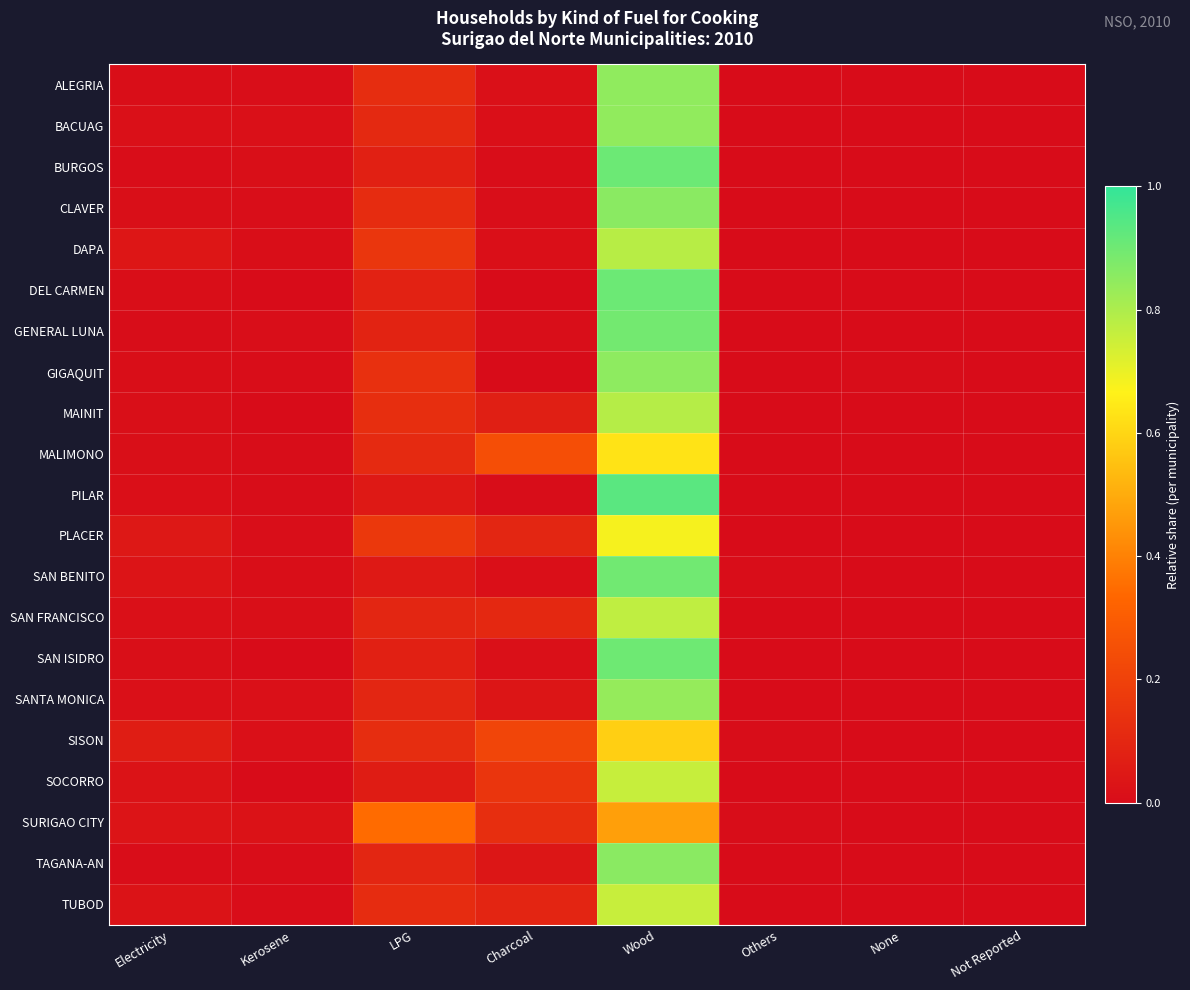

Reading right to left, transcribe all the data shown in this chart.

ALEGRIA: Not Reported=0.0	None=0.0	Others=0.0	Wood=0.8	Charcoal=0.0	LPG=0.1	Kerosene=0.0	Electricity=0.0
BACUAG: Not Reported=0.0	None=0.0	Others=0.0	Wood=0.8	Charcoal=0.0	LPG=0.1	Kerosene=0.0	Electricity=0.0
BURGOS: Not Reported=0.0	None=0.0	Others=0.0	Wood=0.9	Charcoal=0.0	LPG=0.1	Kerosene=0.0	Electricity=0.0
CLAVER: Not Reported=0.0	None=0.0	Others=0.0	Wood=0.9	Charcoal=0.0	LPG=0.1	Kerosene=0.0	Electricity=0.0
DAPA: Not Reported=0.0	None=0.0	Others=0.0	Wood=0.8	Charcoal=0.0	LPG=0.2	Kerosene=0.0	Electricity=0.0
DEL CARMEN: Not Reported=0.0	None=0.0	Others=0.0	Wood=0.9	Charcoal=0.0	LPG=0.1	Kerosene=0.0	Electricity=0.0
GENERAL LUNA: Not Reported=0.0	None=0.0	Others=0.0	Wood=0.9	Charcoal=0.0	LPG=0.1	Kerosene=0.0	Electricity=0.0
GIGAQUIT: Not Reported=0.0	None=0.0	Others=0.0	Wood=0.9	Charcoal=0.0	LPG=0.1	Kerosene=0.0	Electricity=0.0
MAINIT: Not Reported=0.0	None=0.0	Others=0.0	Wood=0.8	Charcoal=0.1	LPG=0.1	Kerosene=0.0	Electricity=0.0
MALIMONO: Not Reported=0.0	None=0.0	Others=0.0	Wood=0.6	Charcoal=0.2	LPG=0.1	Kerosene=0.0	Electricity=0.0
PILAR: Not Reported=0.0	None=0.0	Others=0.0	Wood=0.9	Charcoal=0.0	LPG=0.0	Kerosene=0.0	Electricity=0.0
PLACER: Not Reported=0.0	None=0.0	Others=0.0	Wood=0.7	Charcoal=0.1	LPG=0.2	Kerosene=0.0	Electricity=0.0
SAN BENITO: Not Reported=0.0	None=0.0	Others=0.0	Wood=0.9	Charcoal=0.0	LPG=0.0	Kerosene=0.0	Electricity=0.0
SAN FRANCISCO: Not Reported=0.0	None=0.0	Others=0.0	Wood=0.8	Charcoal=0.1	LPG=0.1	Kerosene=0.0	Electricity=0.0
SAN ISIDRO: Not Reported=0.0	None=0.0	Others=0.0	Wood=0.9	Charcoal=0.0	LPG=0.1	Kerosene=0.0	Electricity=0.0
SANTA MONICA: Not Reported=0.0	None=0.0	Others=0.0	Wood=0.8	Charcoal=0.0	LPG=0.1	Kerosene=0.0	Electricity=0.0
SISON: Not Reported=0.0	None=0.0	Others=0.0	Wood=0.6	Charcoal=0.2	LPG=0.1	Kerosene=0.0	Electricity=0.1
SOCORRO: Not Reported=0.0	None=0.0	Others=0.0	Wood=0.8	Charcoal=0.2	LPG=0.1	Kerosene=0.0	Electricity=0.0
SURIGAO CITY: Not Reported=0.0	None=0.0	Others=0.0	Wood=0.5	Charcoal=0.1	LPG=0.3	Kerosene=0.0	Electricity=0.0
TAGANA-AN: Not Reported=0.0	None=0.0	Others=0.0	Wood=0.9	Charcoal=0.0	LPG=0.1	Kerosene=0.0	Electricity=0.0
TUBOD: Not Reported=0.0	None=0.0	Others=0.0	Wood=0.8	Charcoal=0.1	LPG=0.1	Kerosene=0.0	Electricity=0.0